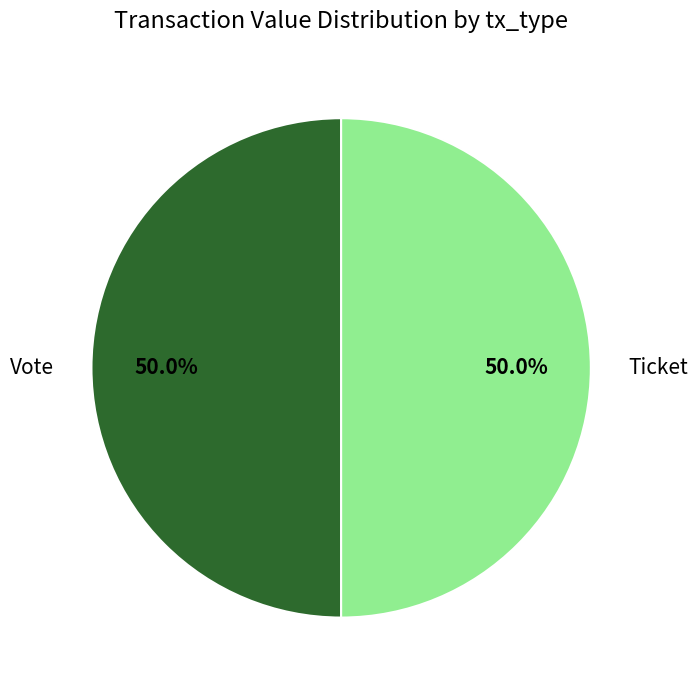

Approximately how many times larger is the value at Vote compared to Ticket?

1.0